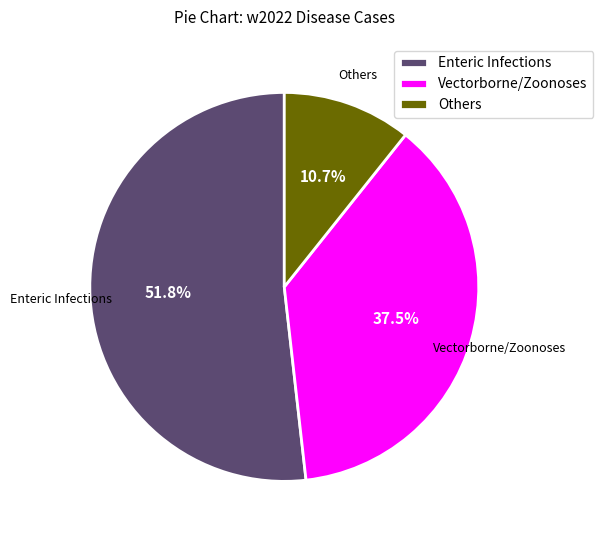

Which category accounts for the majority?

Enteric Infections